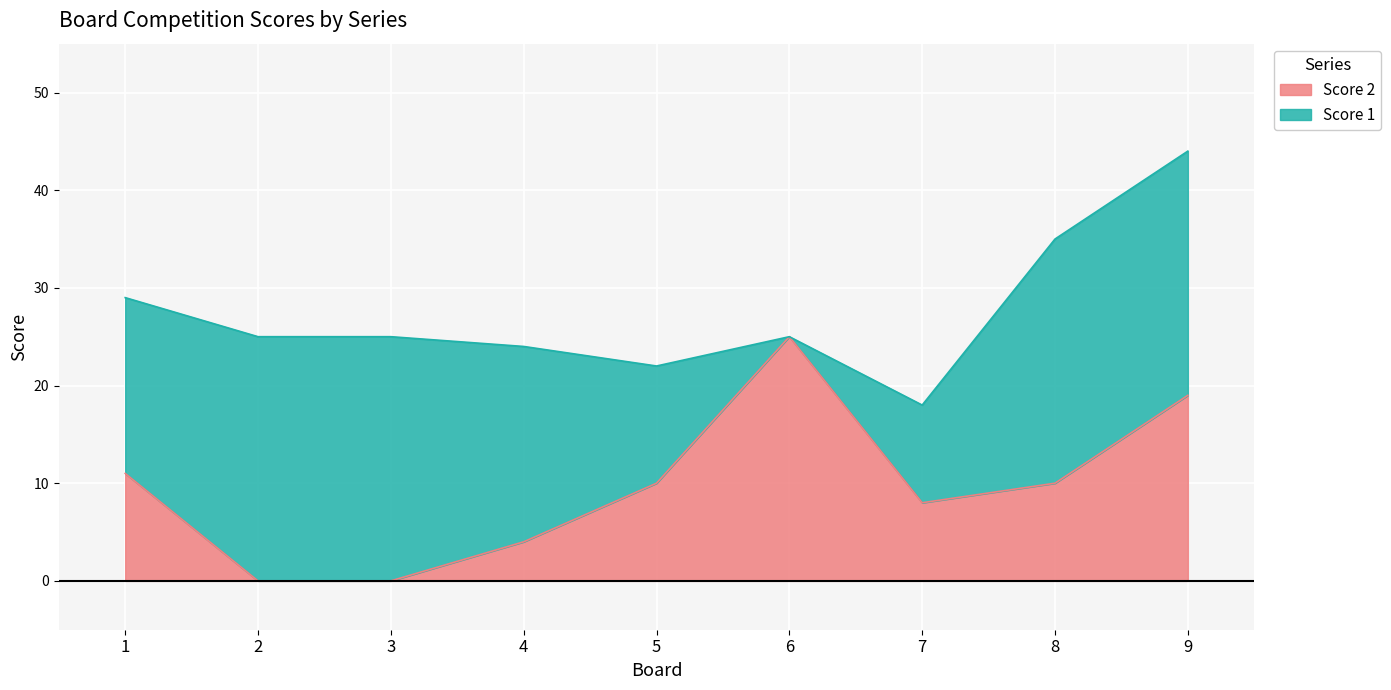

How many interior local peaks (higher than both neighbors) does the data have?

1